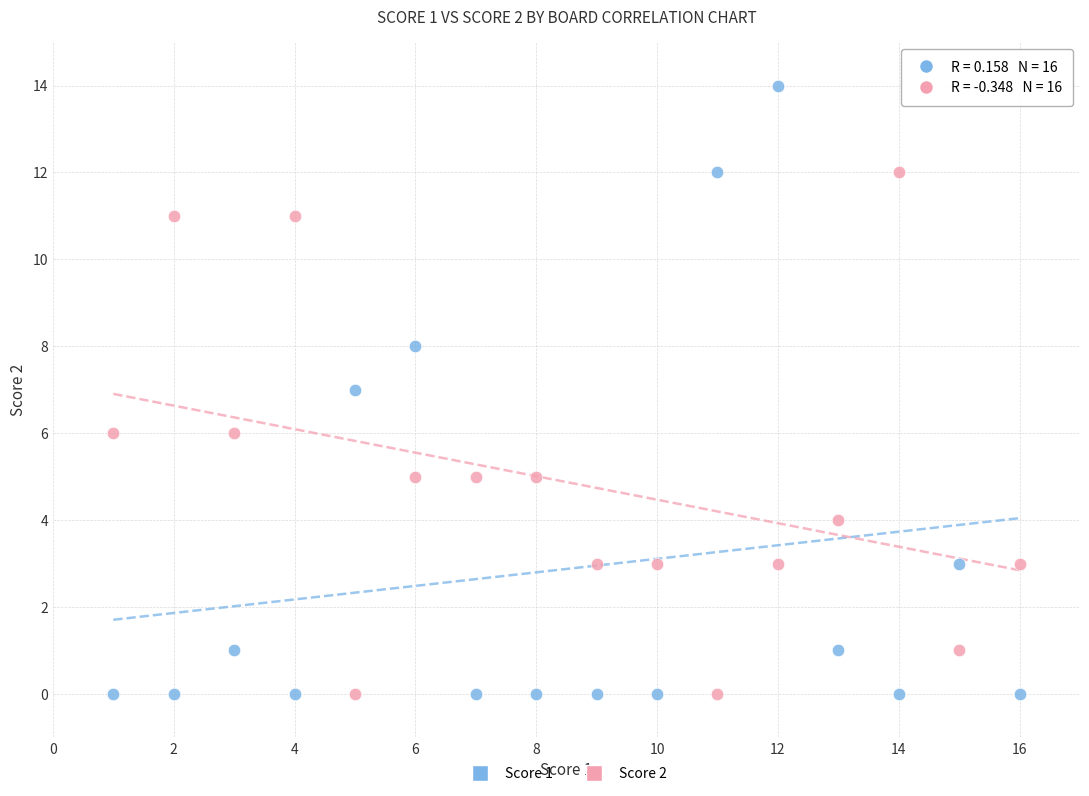

Across all data points, what is the range of Y values (max minus min)?

14